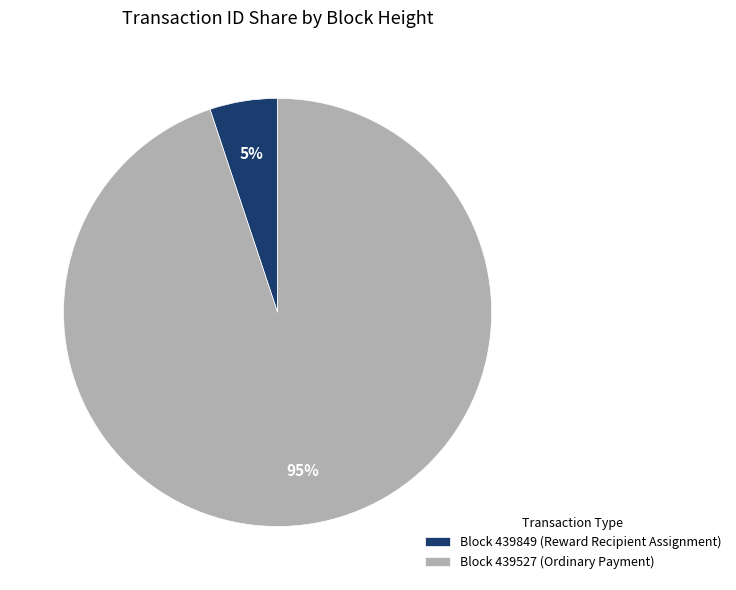

True or false: Block 439527 (Ordinary Payment) accounts for 95% of the total.

True